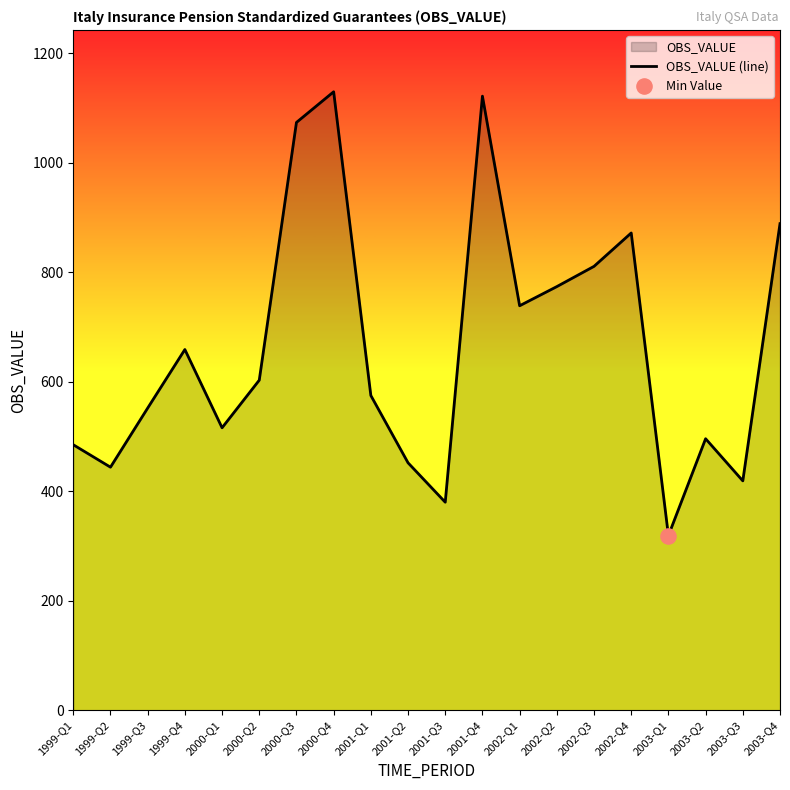

Which has a higher value, 2000-Q3 or 2000-Q1?

2000-Q3